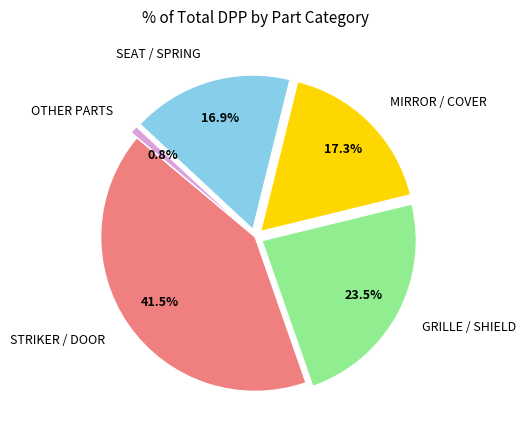

Which slice is the largest?

STRIKER / DOOR